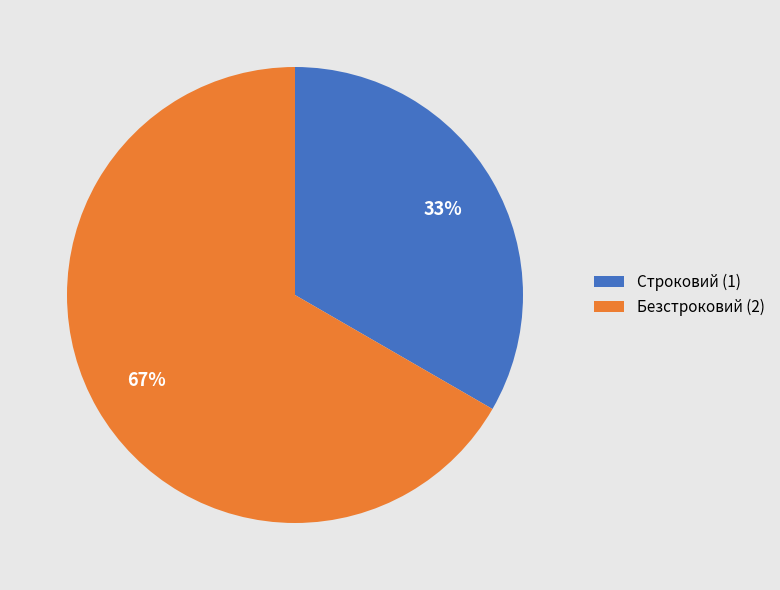

To the nearest percent, what percentage of the pie is Безстроковий?

67%